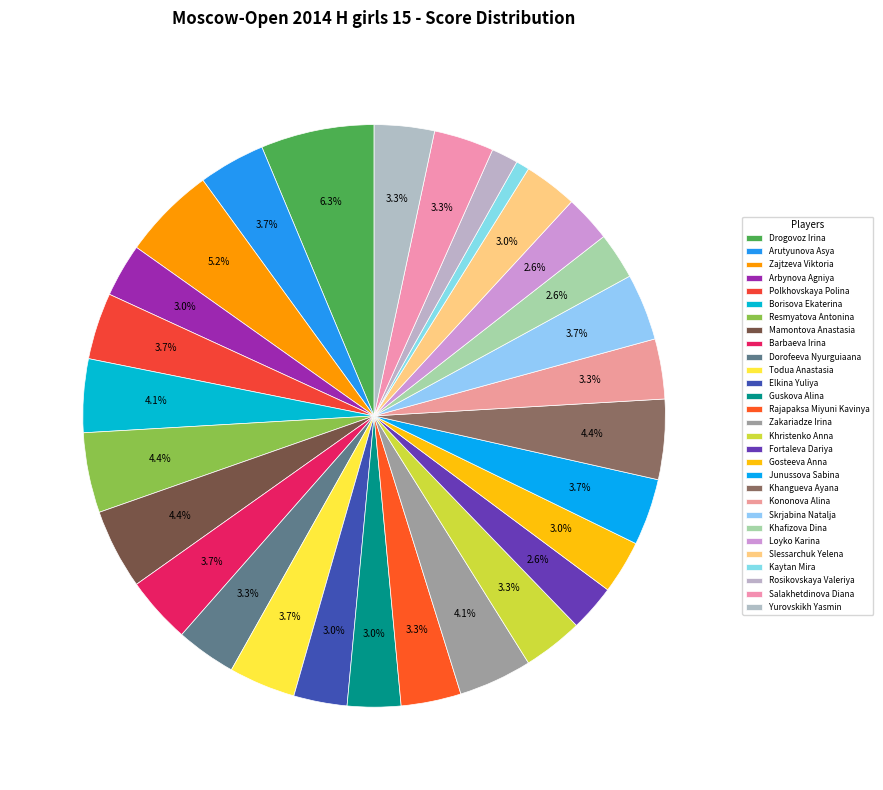

To the nearest percent, what is the difference between the Mamontova Anastasia and Salakhetdinova Diana slice percentages?

1%